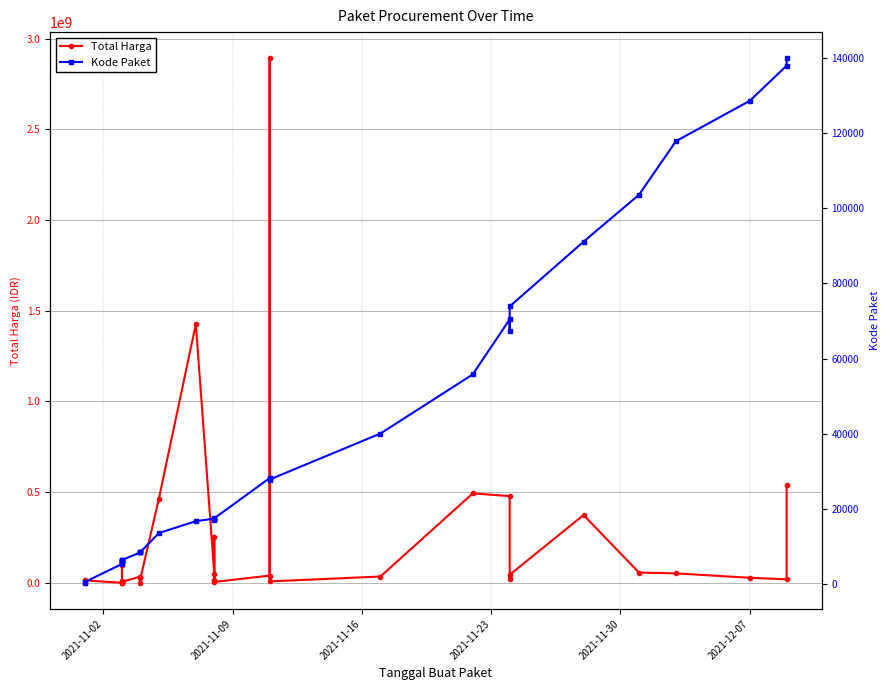

Count the number of data series in this chart.

2